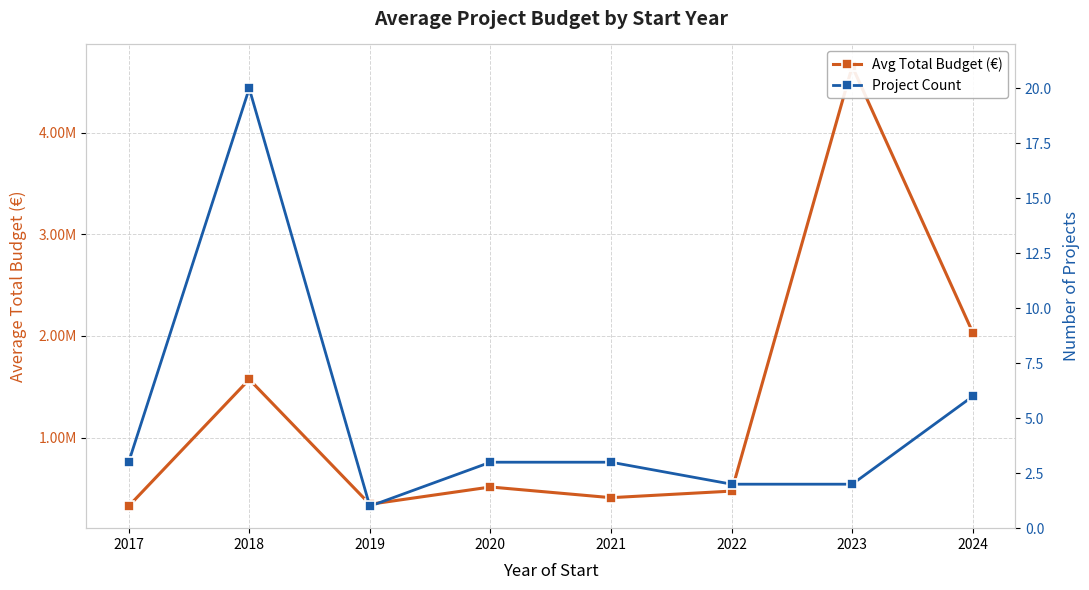

At 2019, list the series in order from smallest to largest.

Project Count, Avg Total Budget (€)